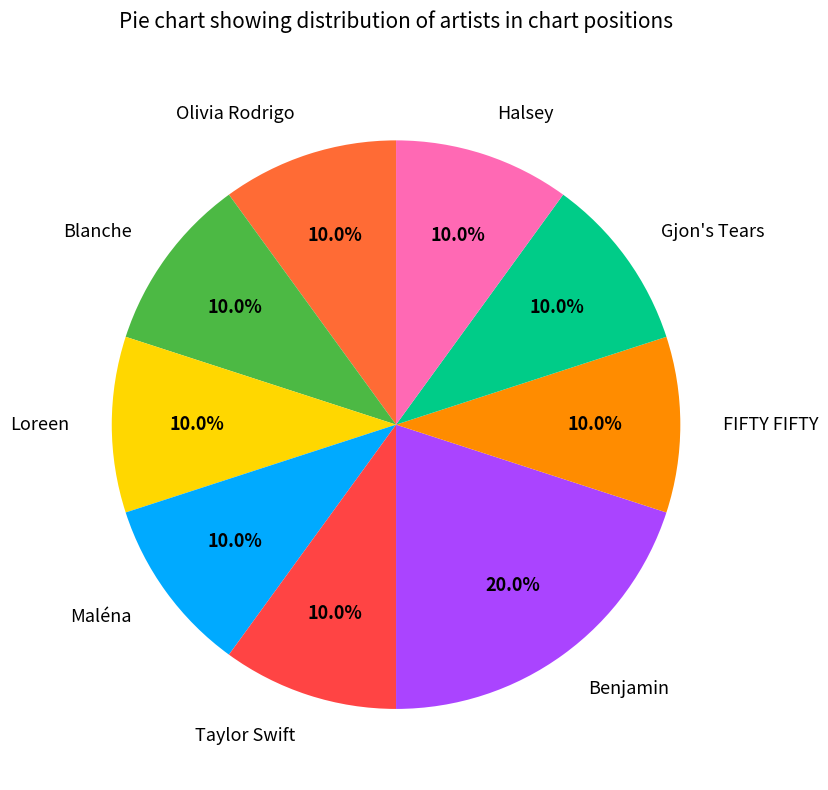

Which has a higher value, Taylor Swift or Benjamin?

Benjamin